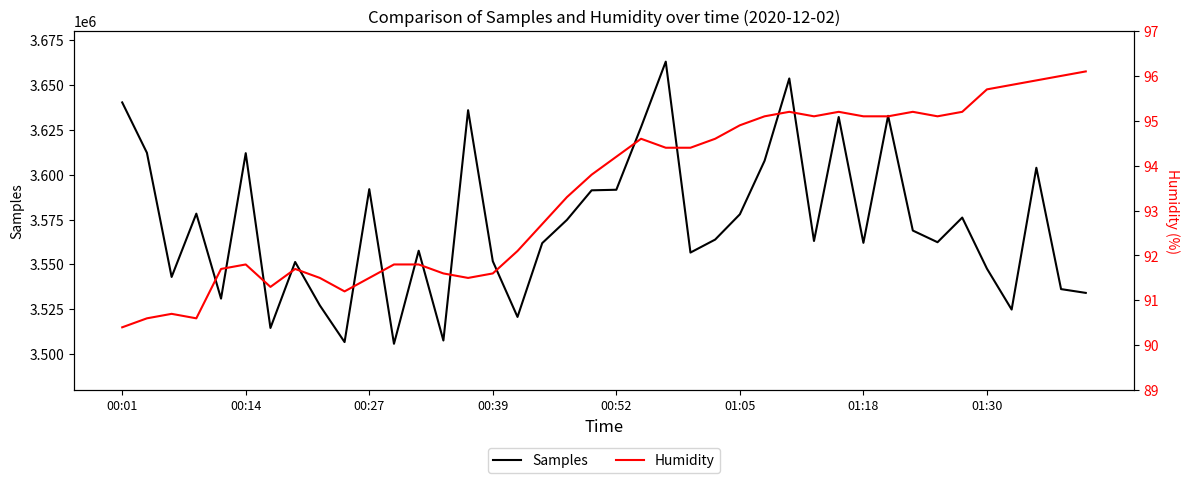

What are all the series names shown in the legend?

Samples, Humidity